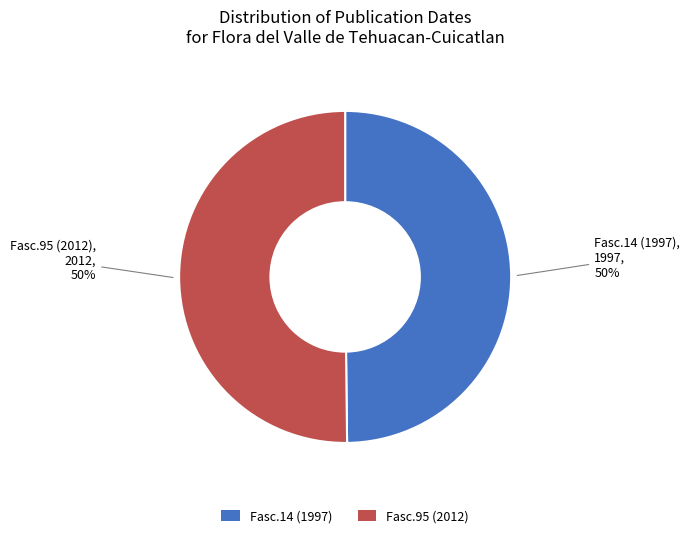

To the nearest percent, what portion does Fasc.95 (2012) represent?

50%